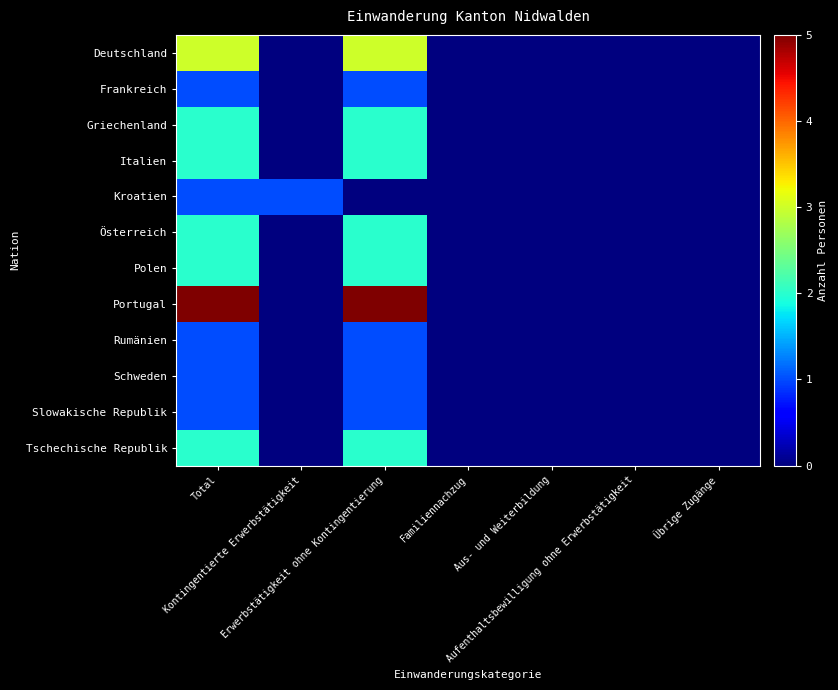

At Kontingentierte Erwerbstätigkeit, list the series in order from largest to smallest.

Kroatien, Deutschland, Frankreich, Griechenland, Italien, Österreich, Polen, Portugal, Rumänien, Schweden, Slowakische Republik, Tschechische Republik